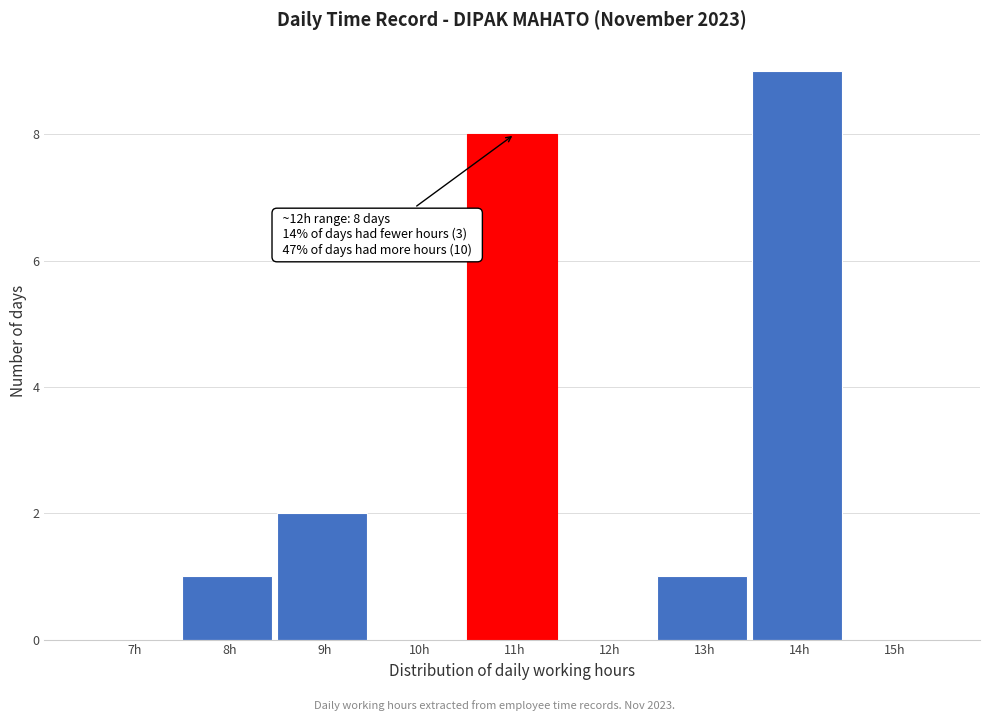

Reading left to right, list all the values displayed in this chart.

7h=0	8h=1	9h=2	10h=0	11h=8	12h=0	13h=1	14h=9	15h=0